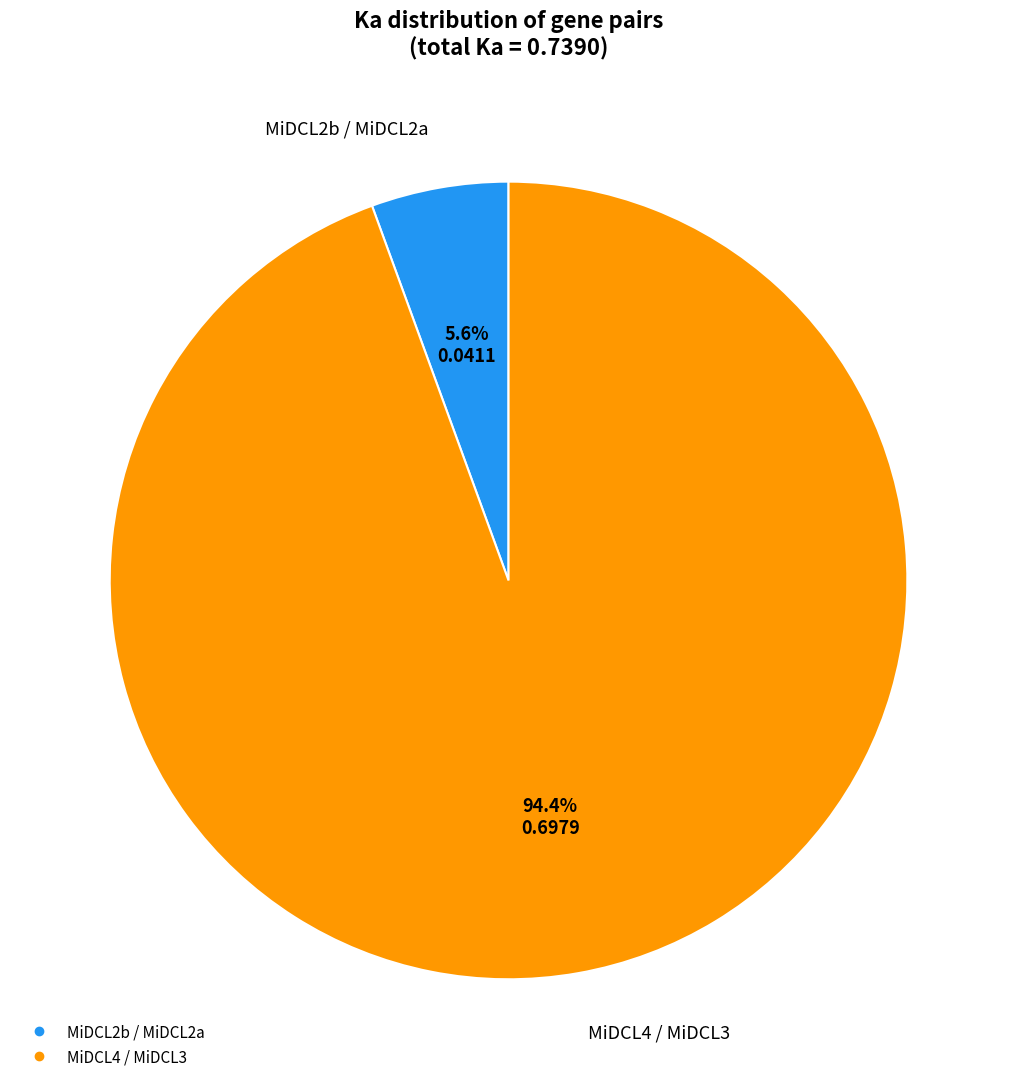

What percentage do MiDCL2b / MiDCL2a and MiDCL4 / MiDCL3 together represent?

100.0%